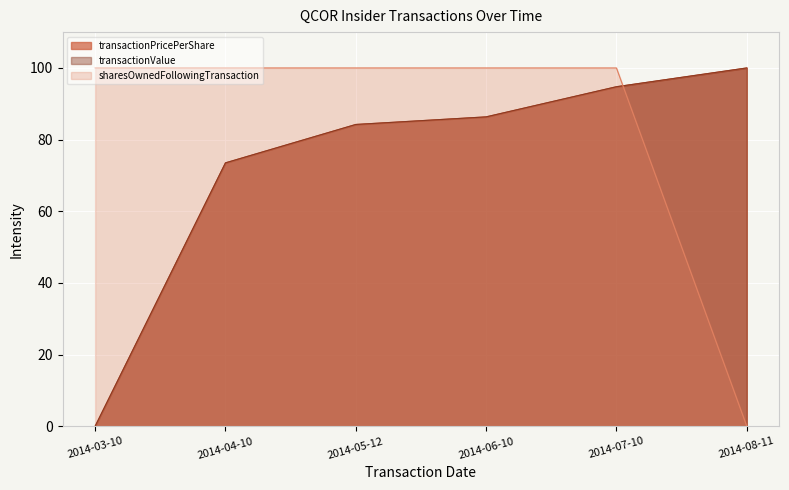

How many data points in transactionPricePerShare are above 86?

3